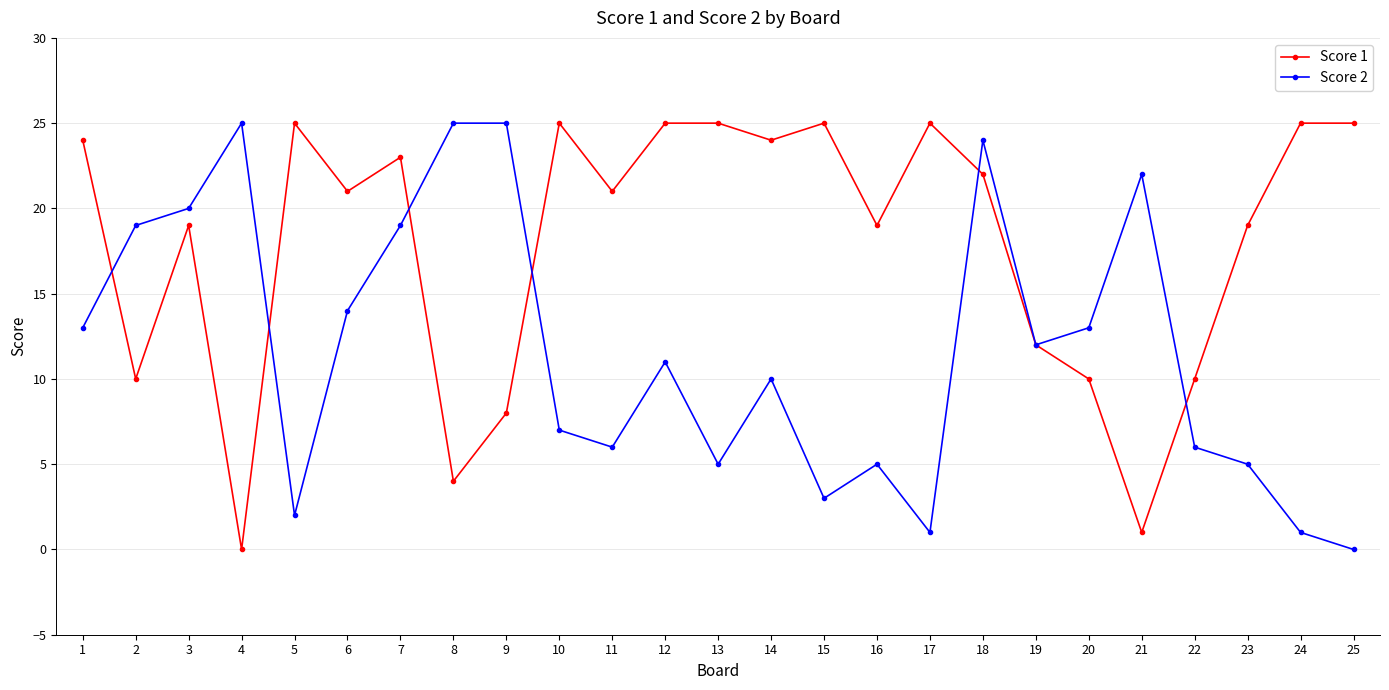

At which label does Score 1 first exceed 21?

1